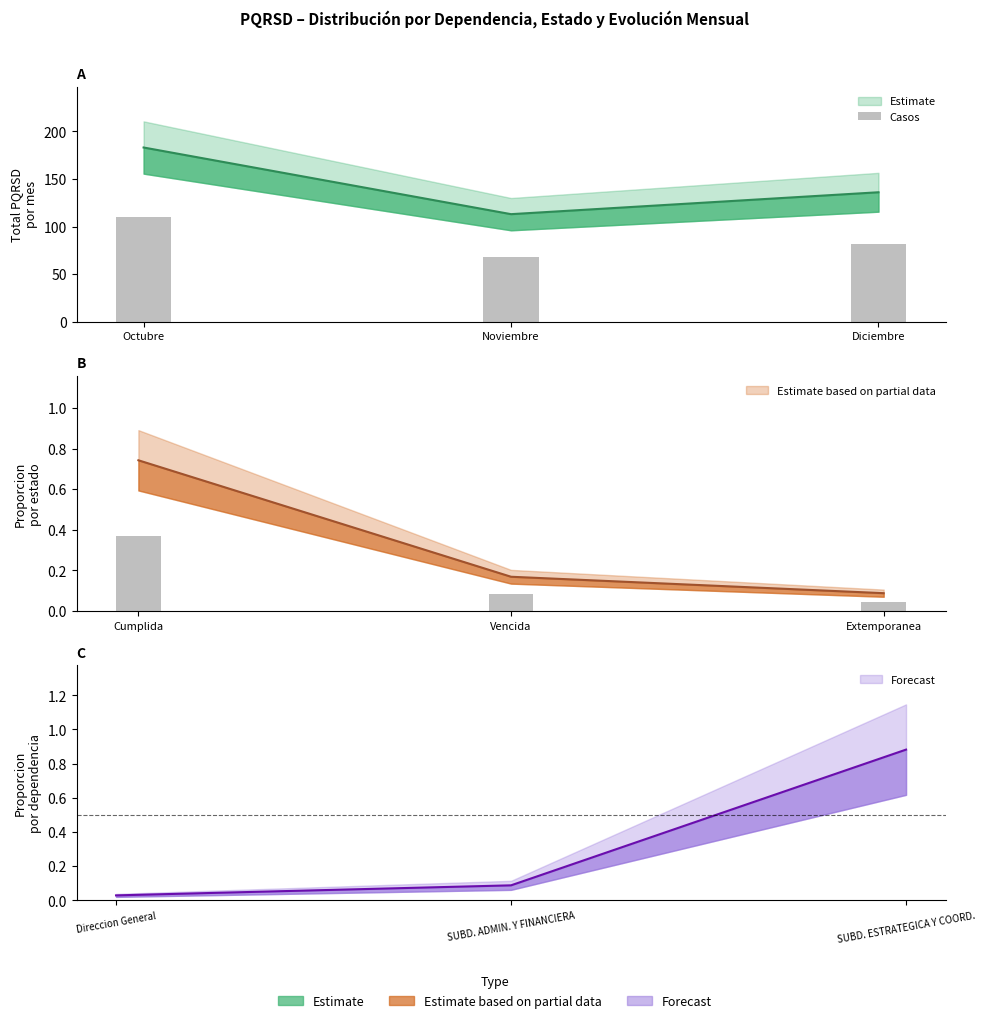

Is it true that Octubre equals 113.0 at Noviembre?

True